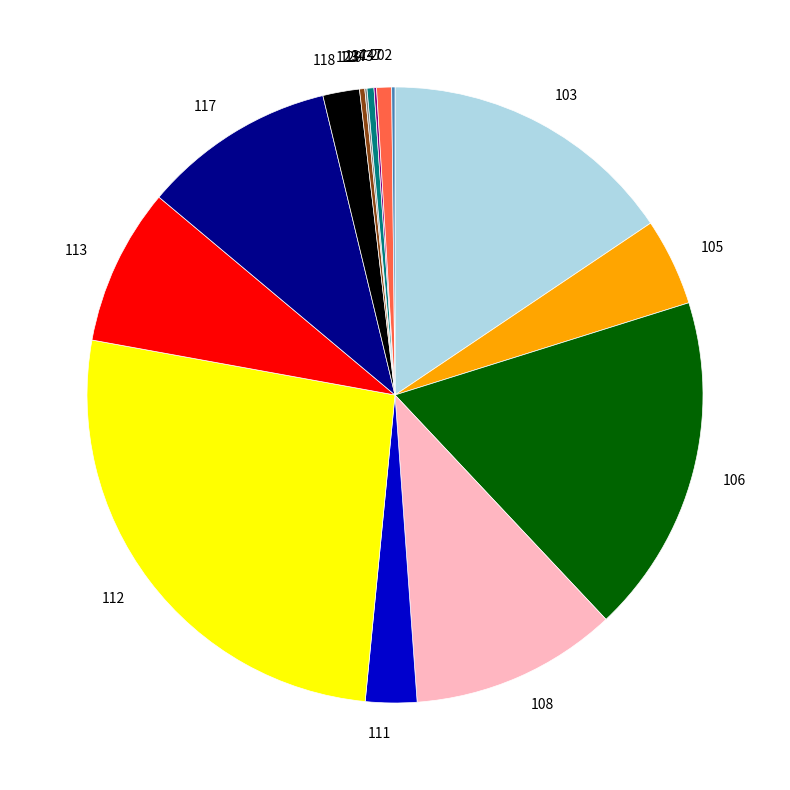

Is it true that 117 is 10% of the pie?

True